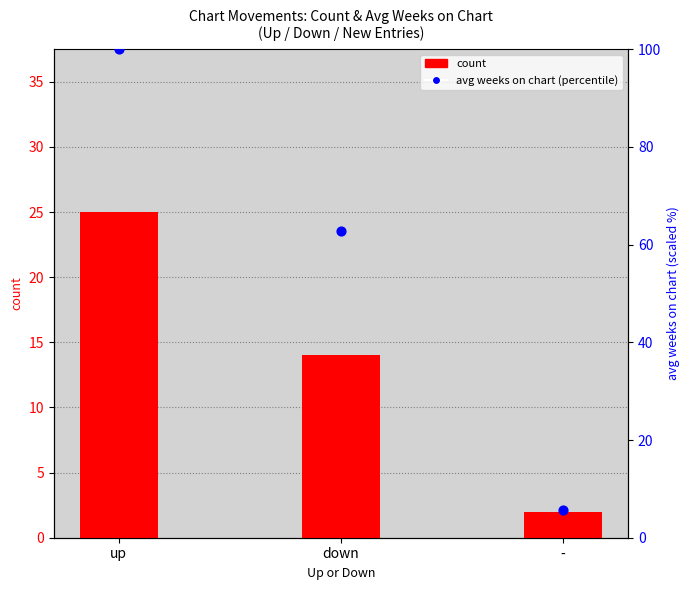

What are all the series names shown in the legend?

count, avg weeks on chart (percentile)